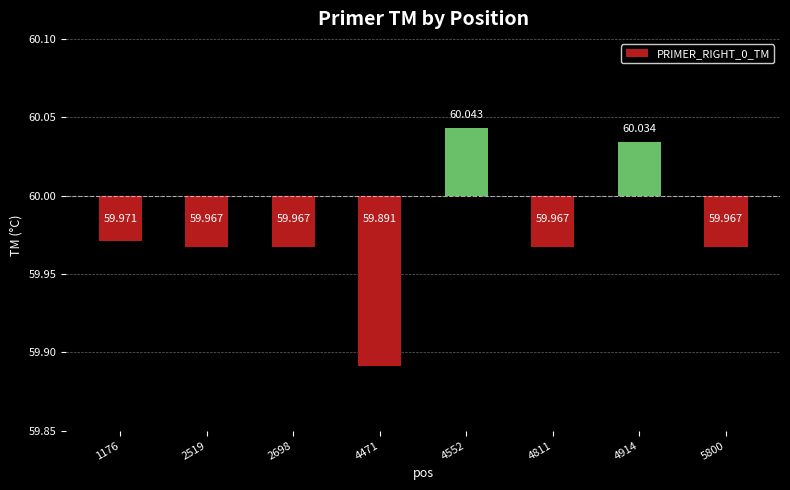

How many distinct data groups are displayed?

1